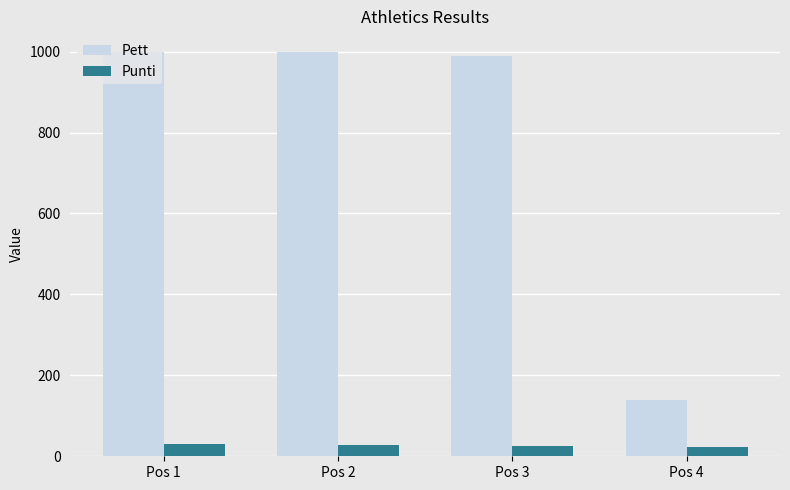

Count the number of categories in the chart.

4